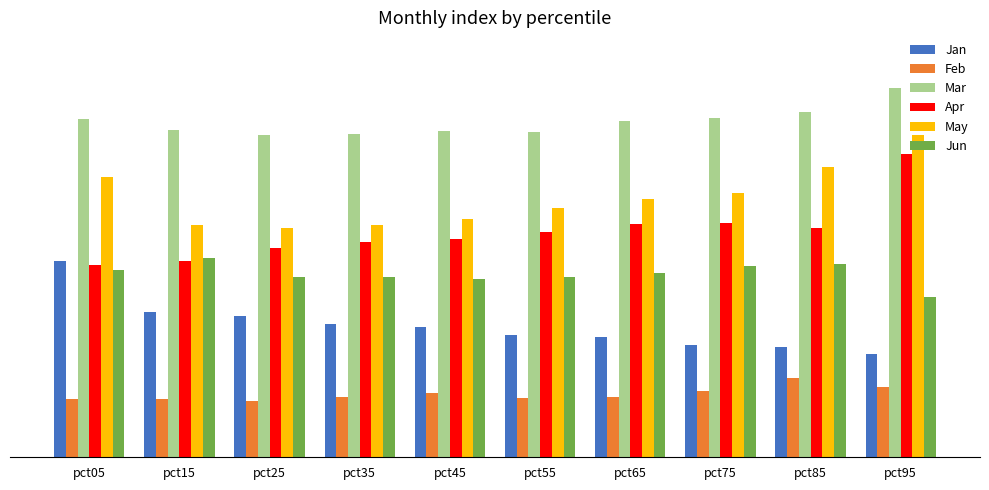

Which series has the widest spread of values?

Apr